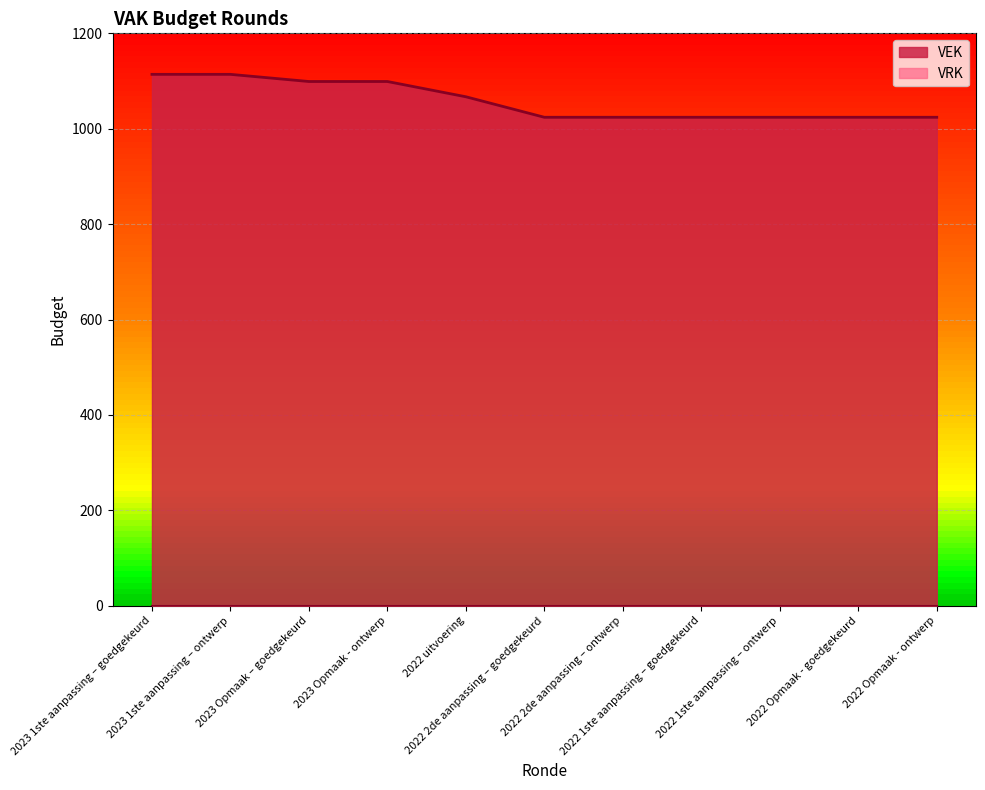

Rank the categories by value from lowest to highest.

2022 2de aanpassing – goedgekeurd, 2022 2de aanpassing – ontwerp, 2022 1ste aanpassing – goedgekeurd, 2022 1ste aanpassing – ontwerp, 2022 Opmaak - goedgekeurd, 2022 Opmaak - ontwerp, 2022 uitvoering, 2023 Opmaak – goedgekeurd, 2023 Opmaak - ontwerp, 2023 1ste aanpassing – goedgekeurd, 2023 1ste aanpassing – ontwerp